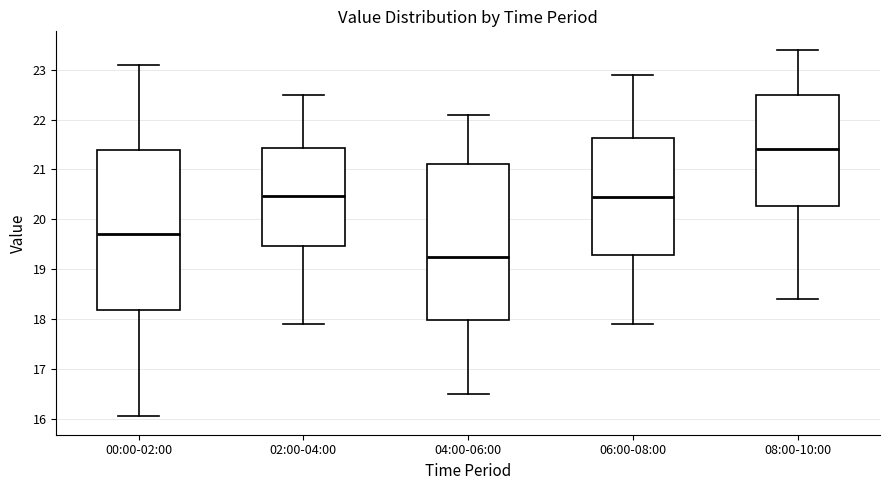

Where is the lower edge of the box for 08:00-10:00 on the y-axis? The values are not printed on the chart, so give them approximately, as read against the axis.

20.3